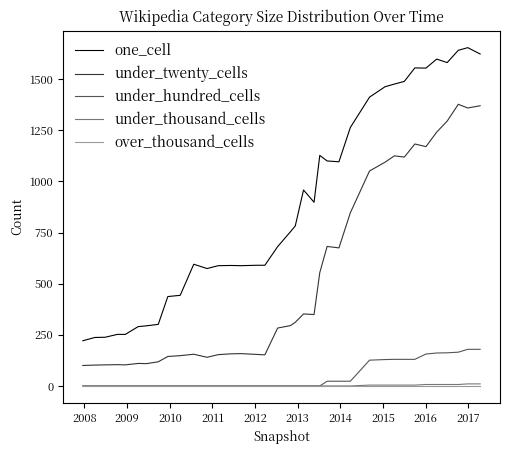

Which series has the largest total across all categories?

one_cell